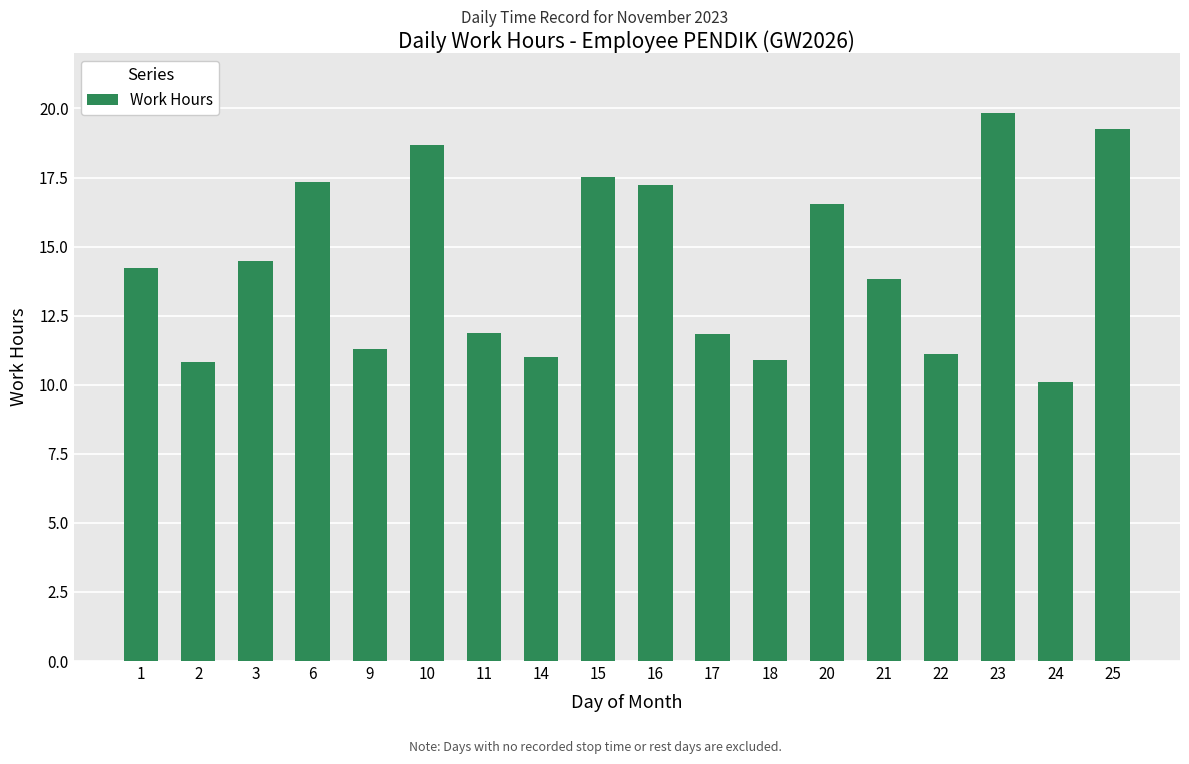

What is the change in value from 16 to 24?

-7.1